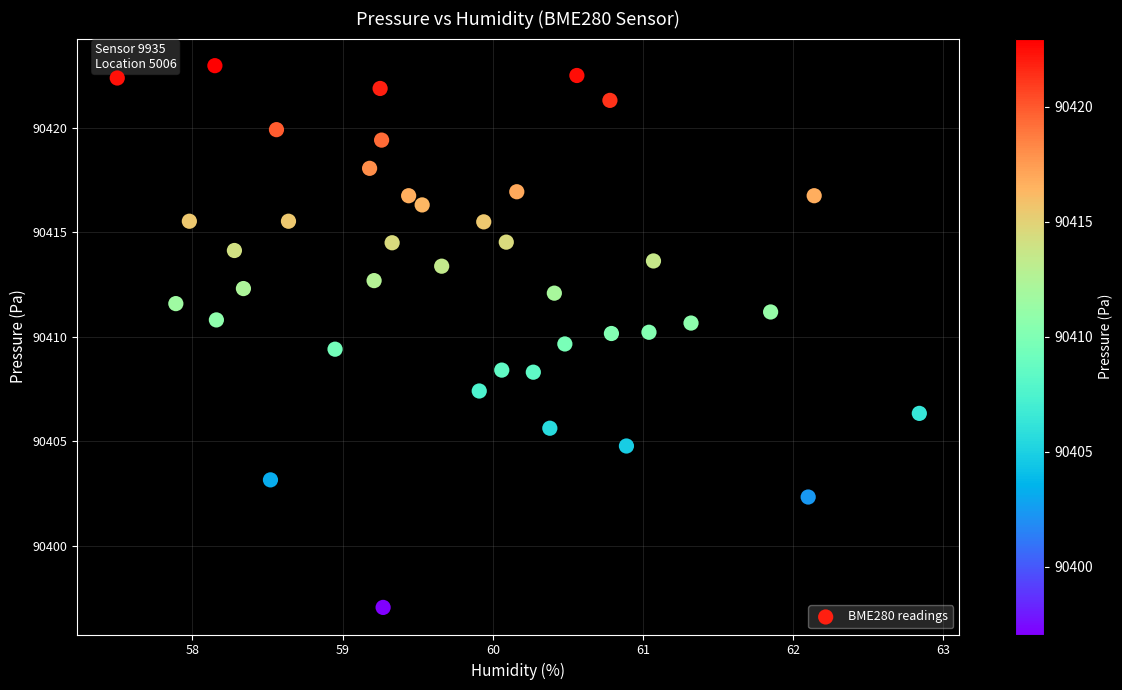

What is the range of X values (max minus min)?

5.3